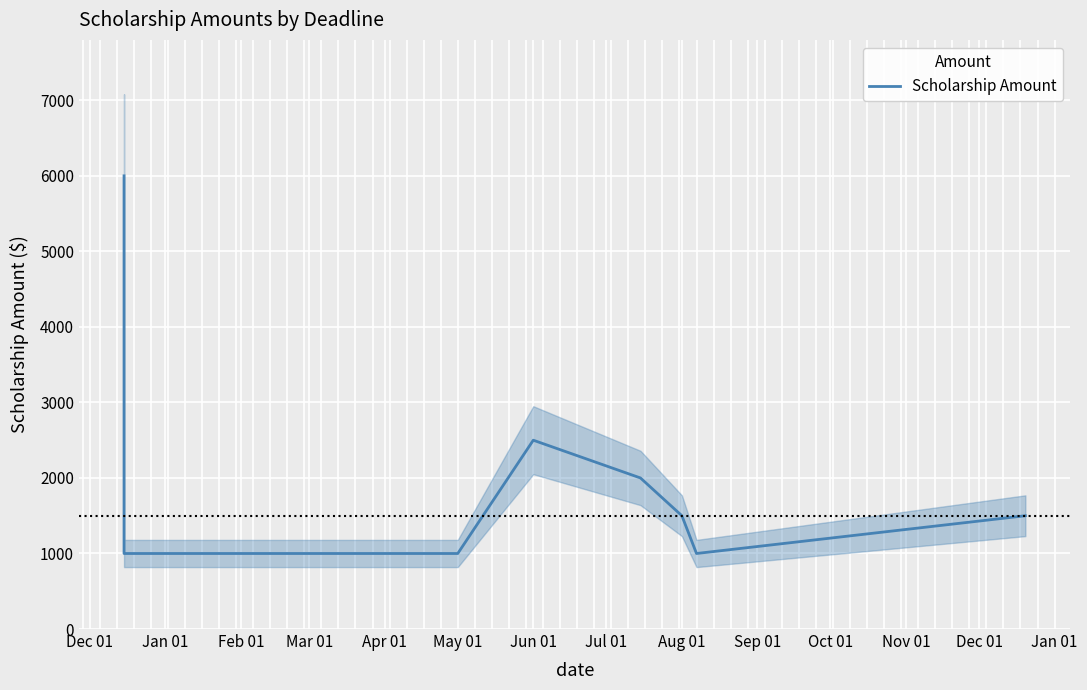

What is the maximum value shown in the chart?

6000